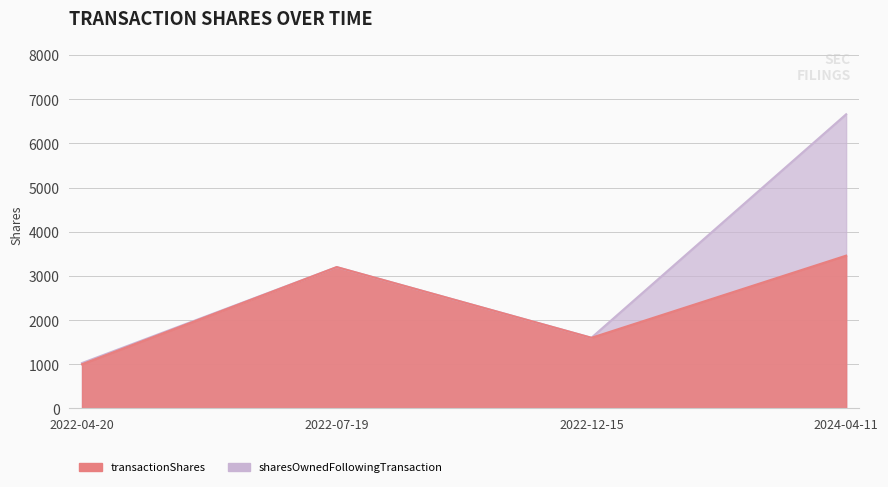

At 2022-07-19, list the series in order from smallest to largest.

sharesOwnedFollowingTransaction, transactionShares